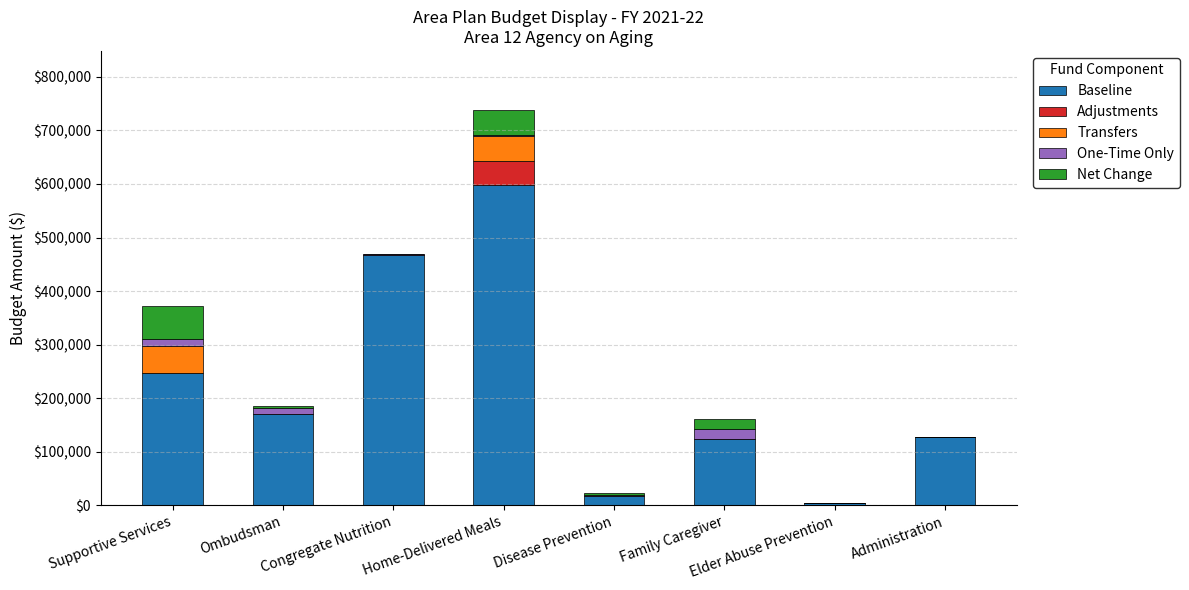

Is it true that Baseline equals 123968 at Family Caregiver?

True